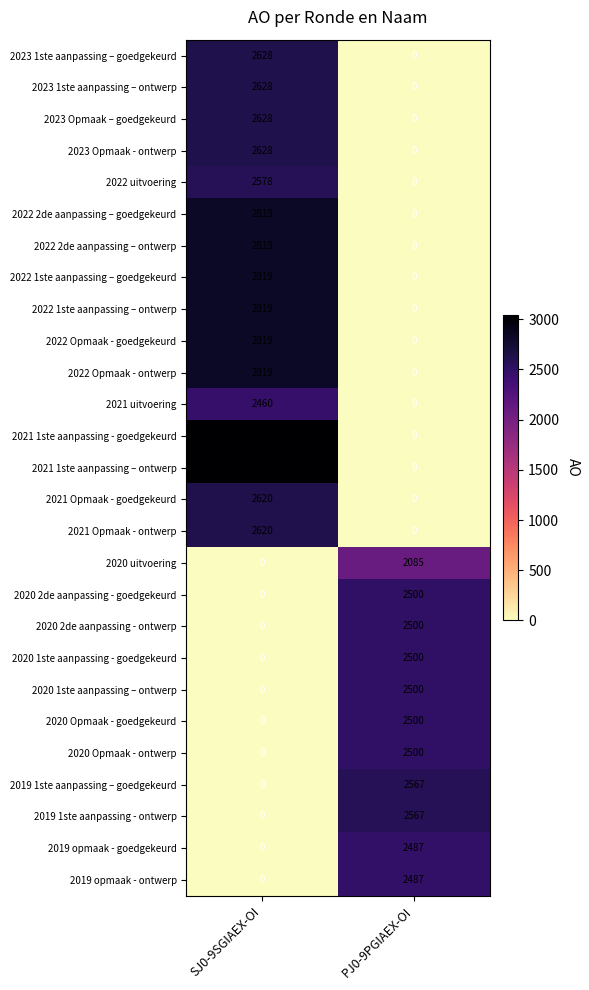

How many data points does each series have?

2